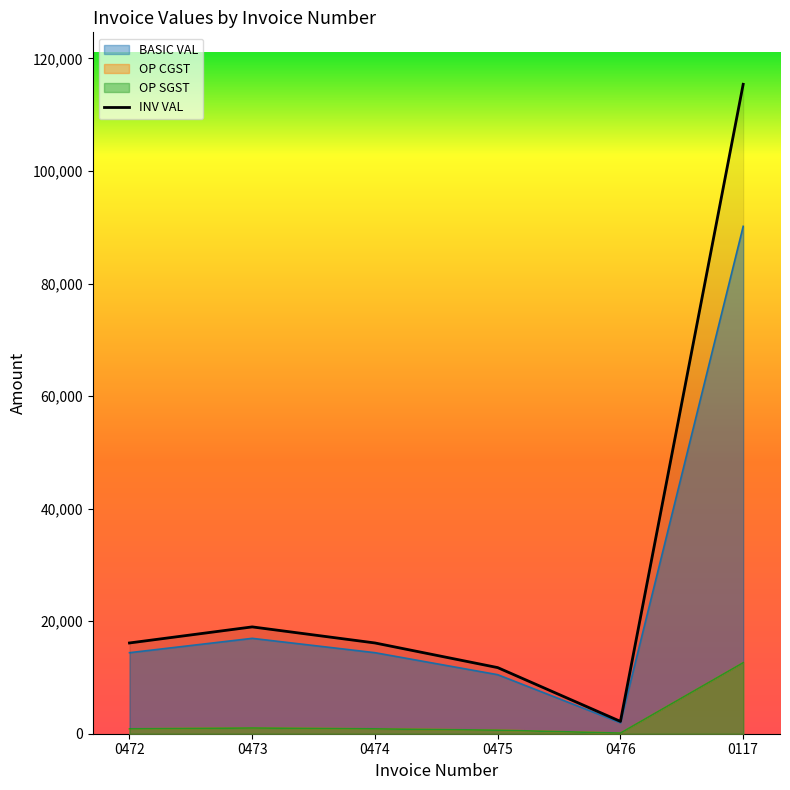

How many values in the BASIC VAL series are below 14400?

2